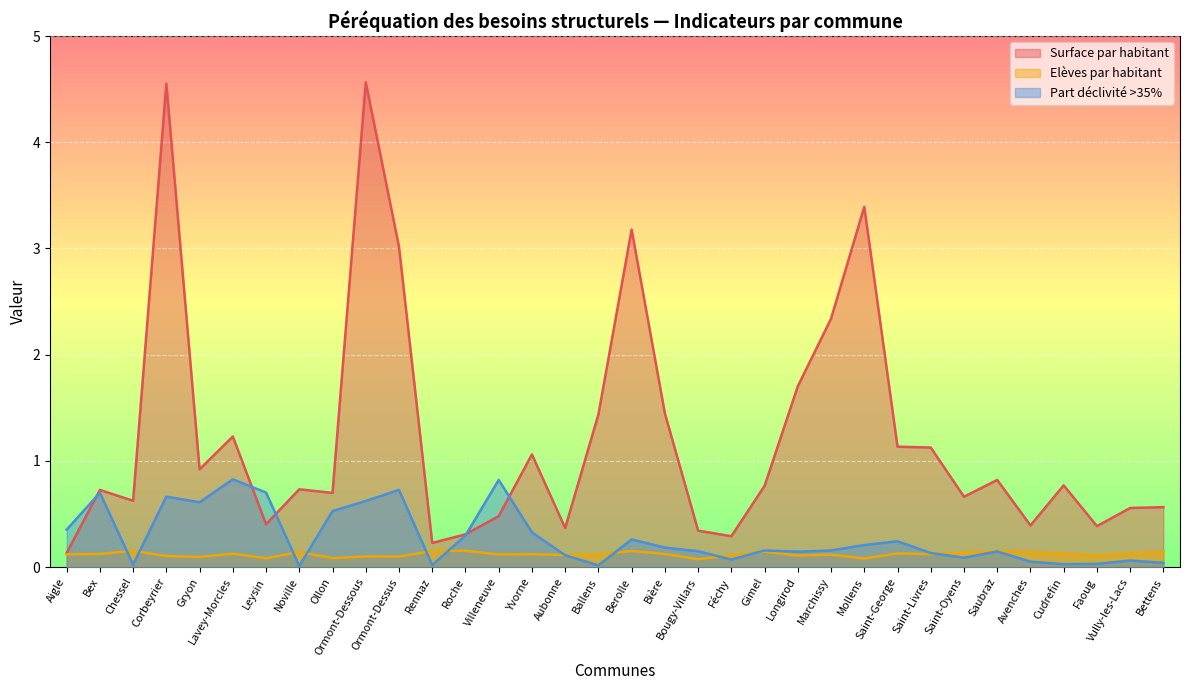

Is it true that Surface par habitant equals 0.3 at Bougy-Villars?

True